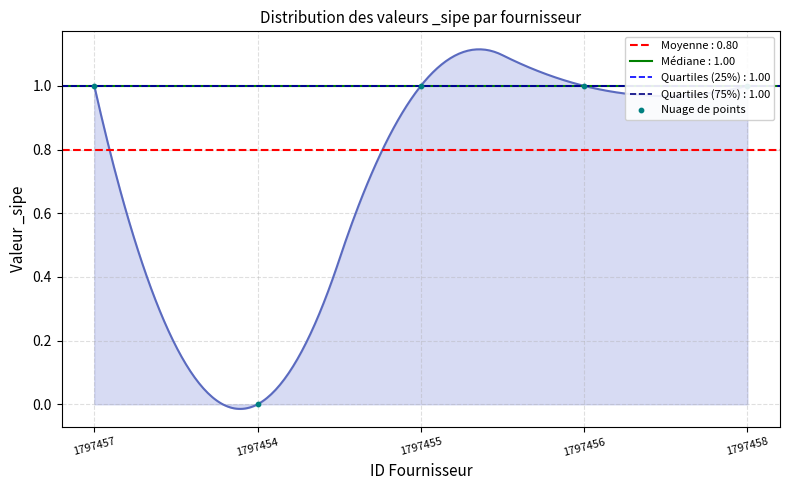

Which has a higher value, 1797455 or 1797458?

1797455